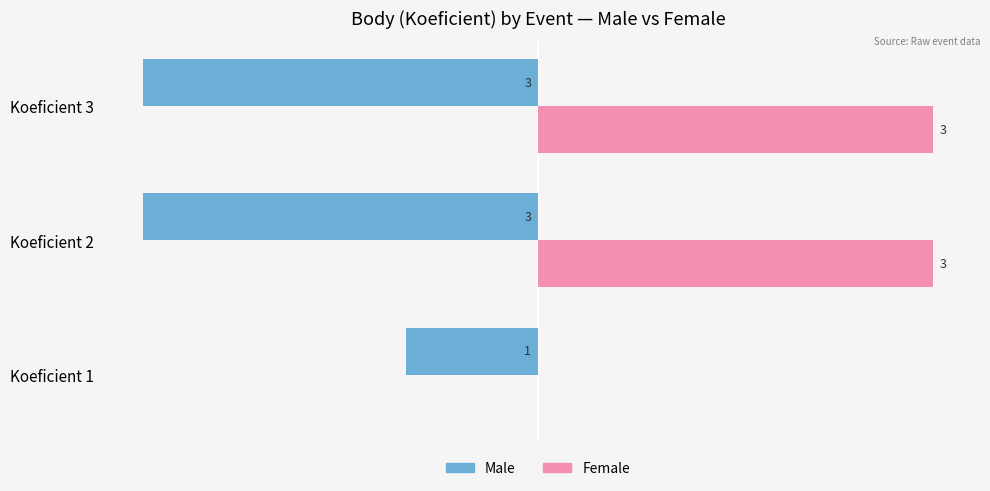

Which series has the widest spread of values?

Female